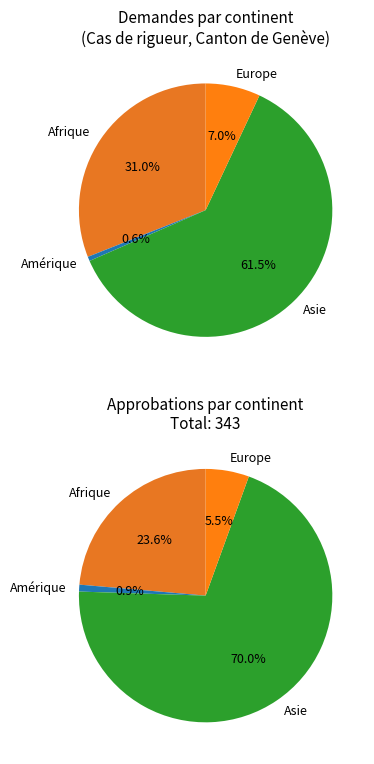

What is the total percentage of Afrique and Europe?

38.0%